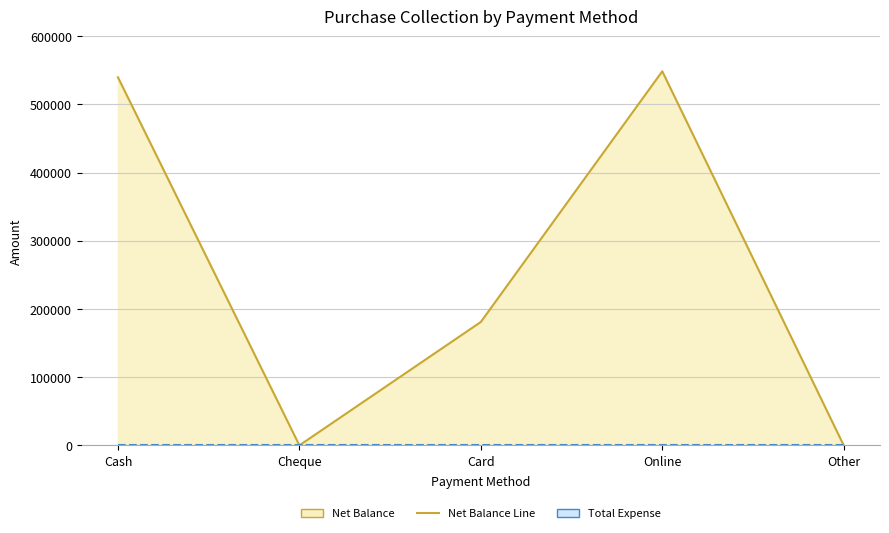

At which label does Net Balance reach its minimum?

Cheque